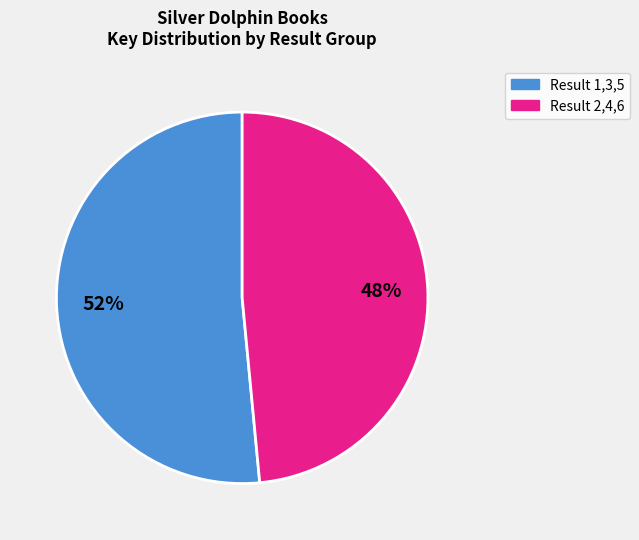

Between Result 1,3,5 and Result 2,4,6, which is larger?

Result 1,3,5